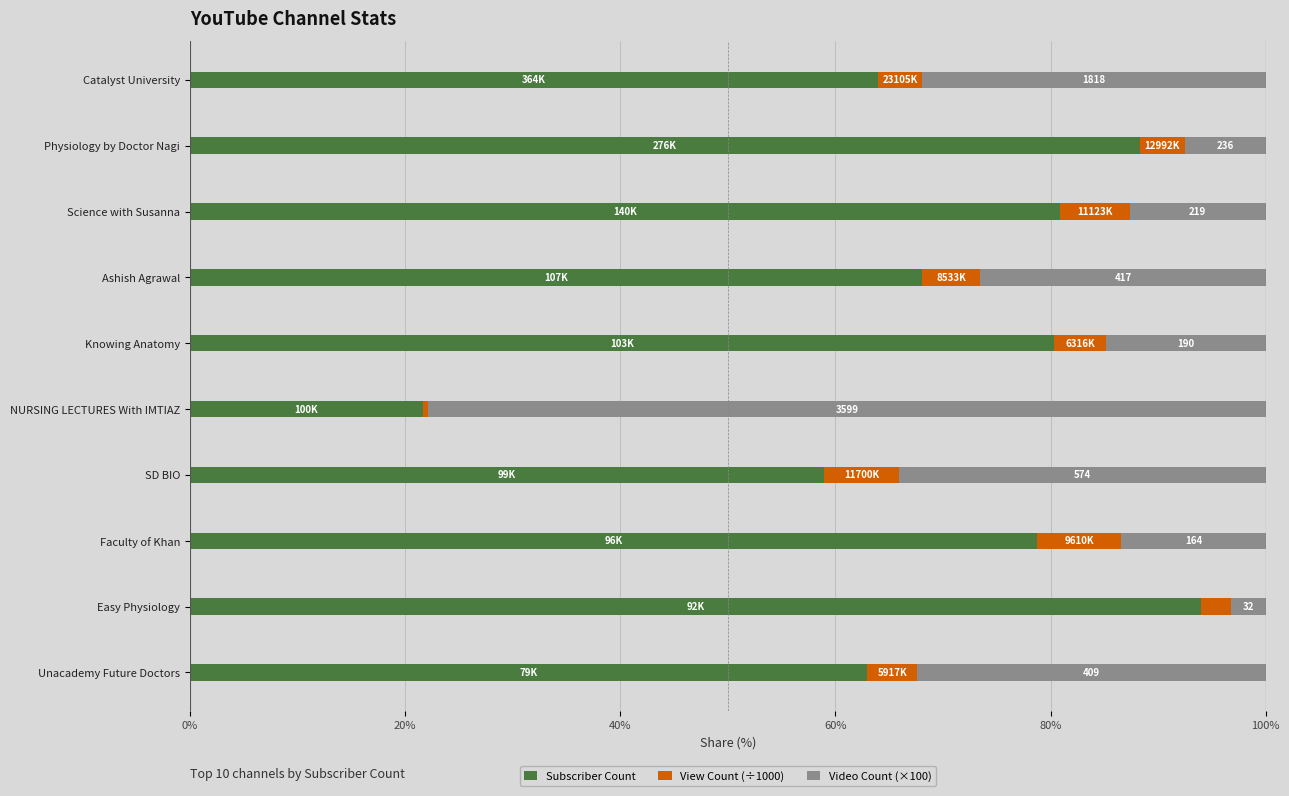

True or false: Subscriber Count has a value of 21.6 at Science with Susanna.

False